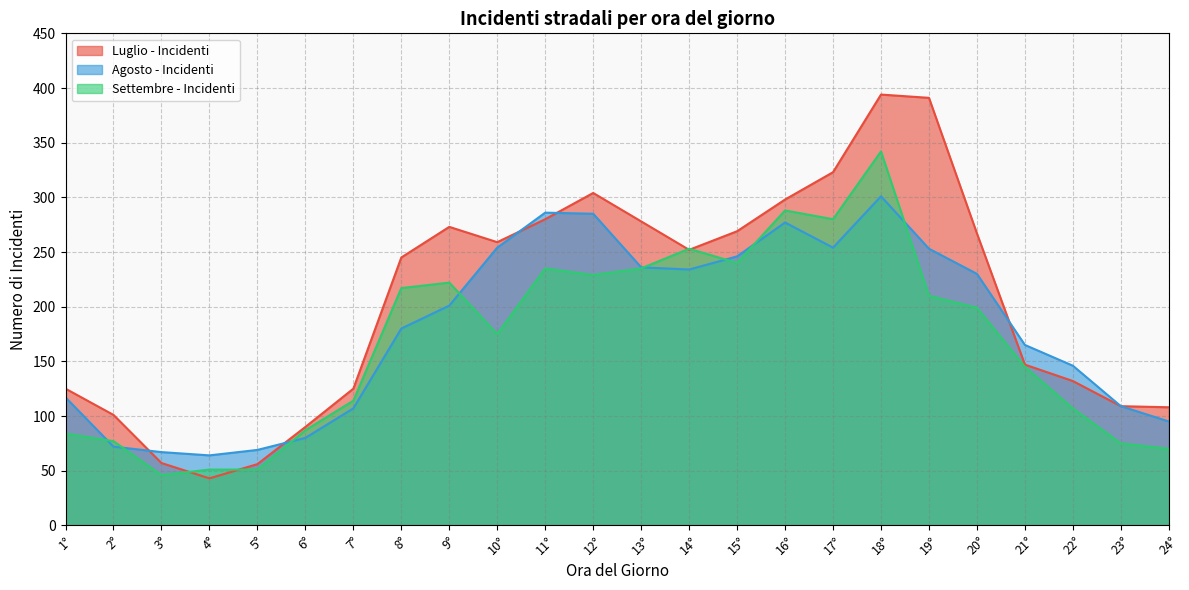

Is the value of Luglio - Incidenti at 21° greater than the value of Agosto - Incidenti at 5°?

Yes